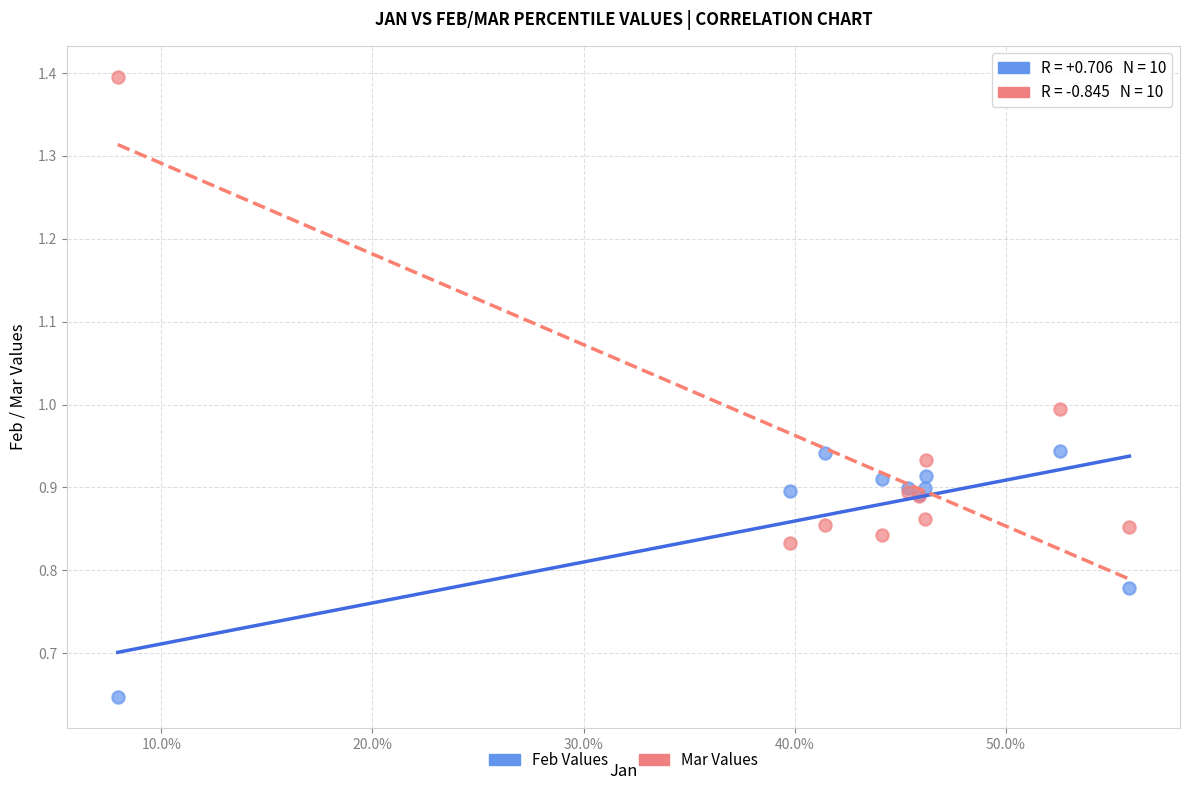

Which series has the largest Y range (max minus min)?

Mar Values